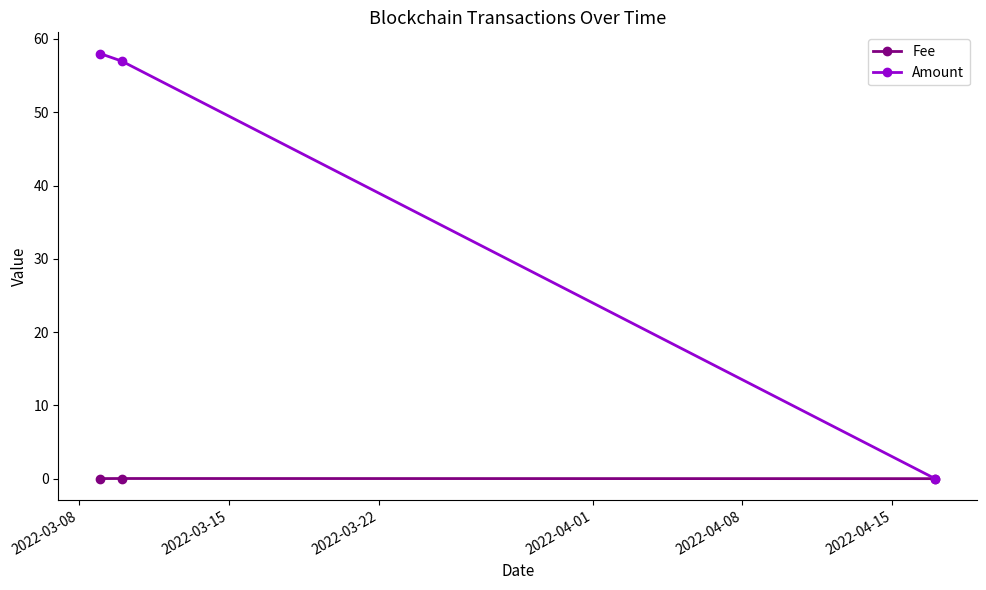

Which series has the largest total across all categories?

Amount